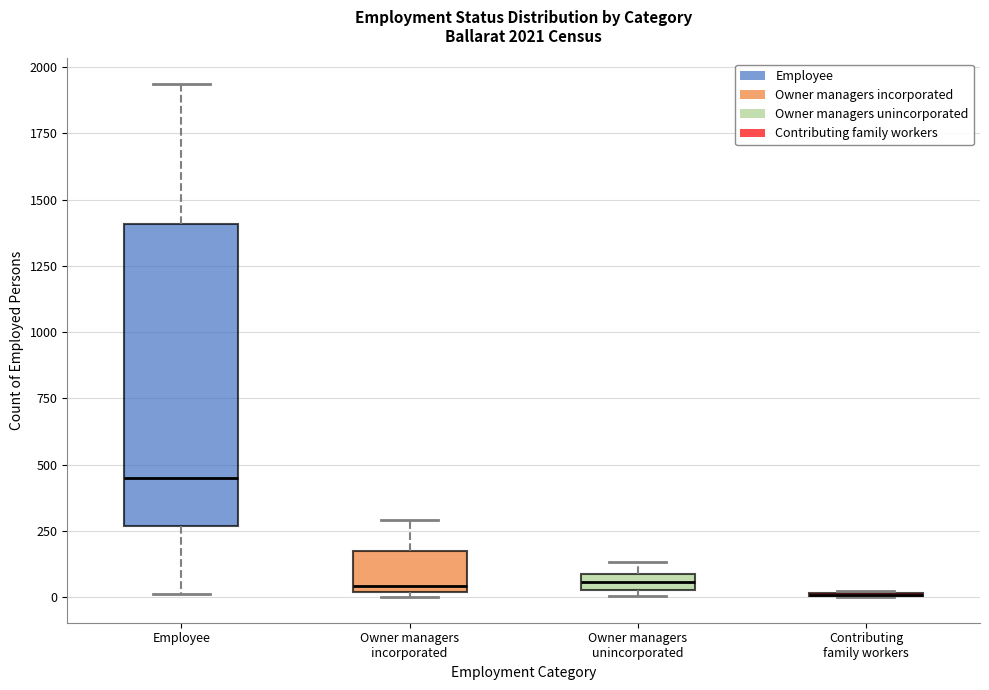

Which box is the tallest, from its lower edge to its upper edge?

Employee